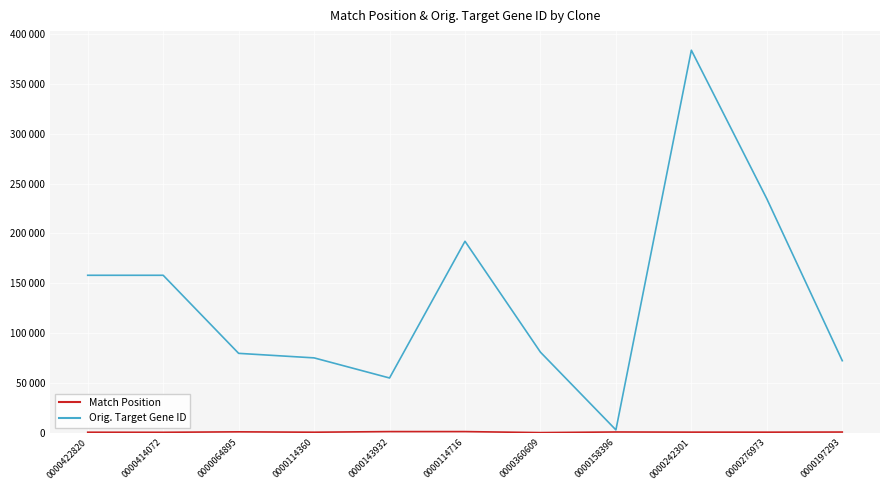

At which category does Match Position reach its first local peak?

0000064895